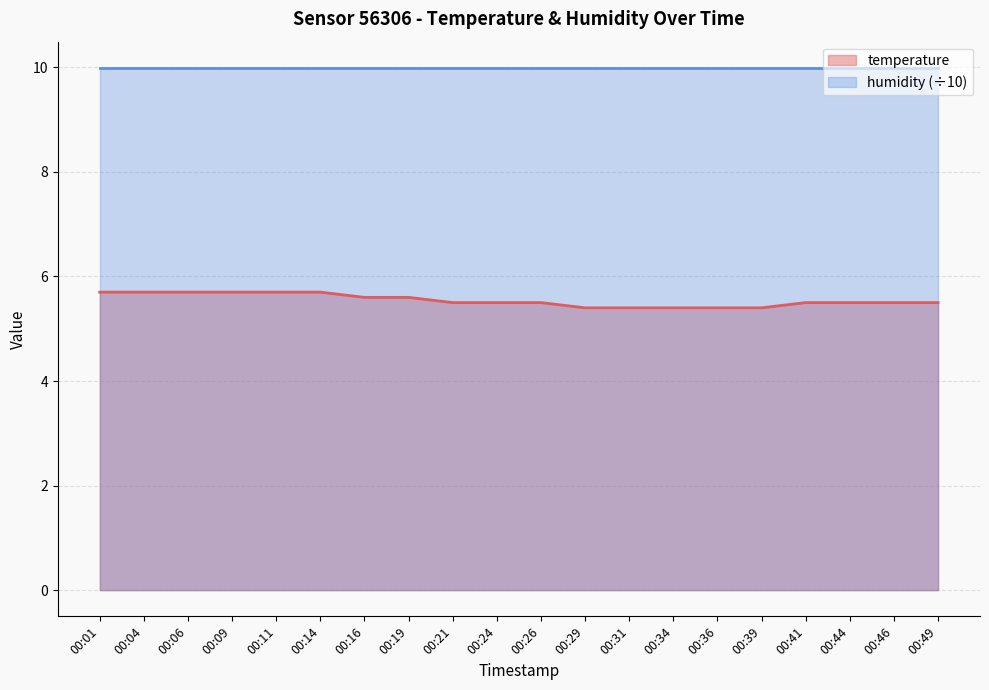

True or false: the data has more than 2 interior local peaks.

False